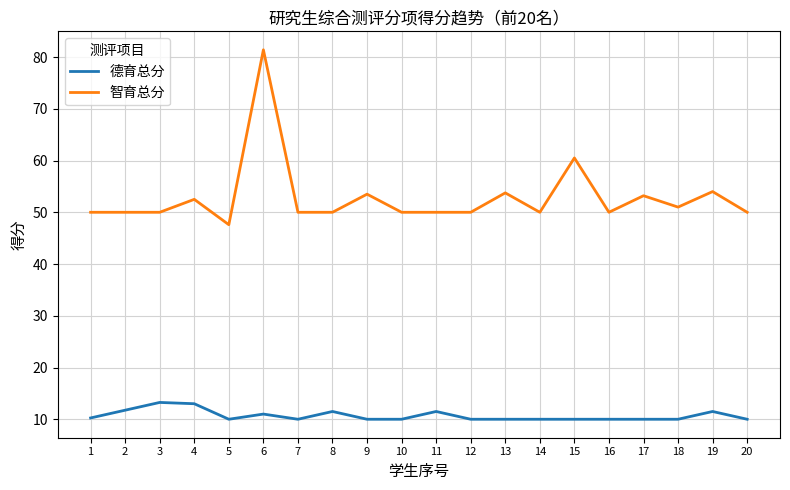

Rank the series by their maximum value, from highest to lowest.

智育总分, 德育总分